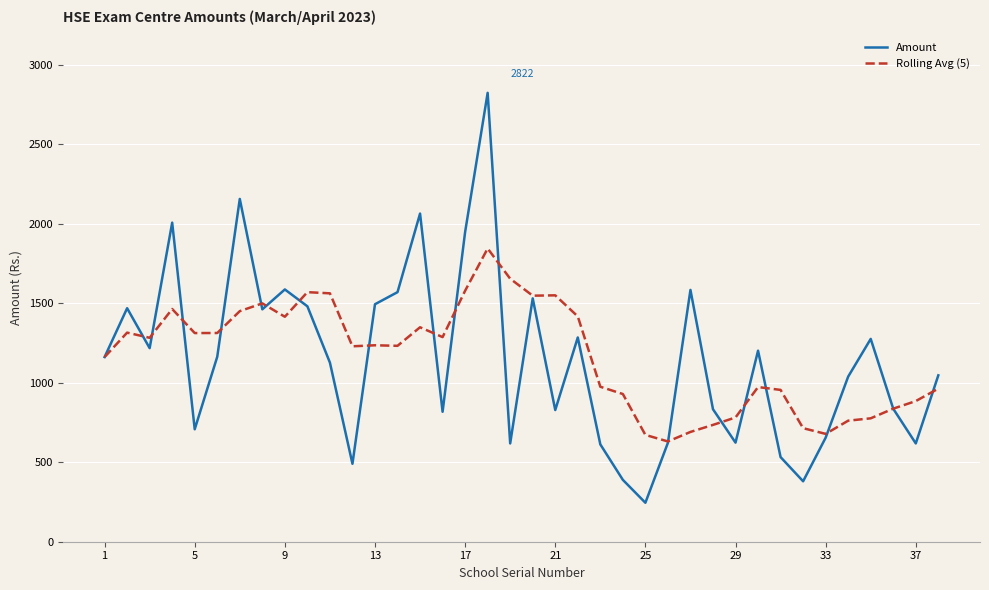

True or false: Amount has more than 1 interior local peaks.

True